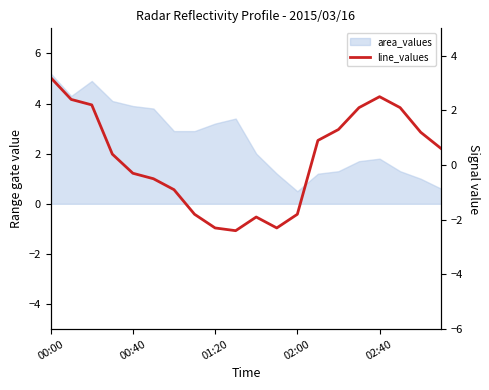

How many lines are shown in the chart?

1